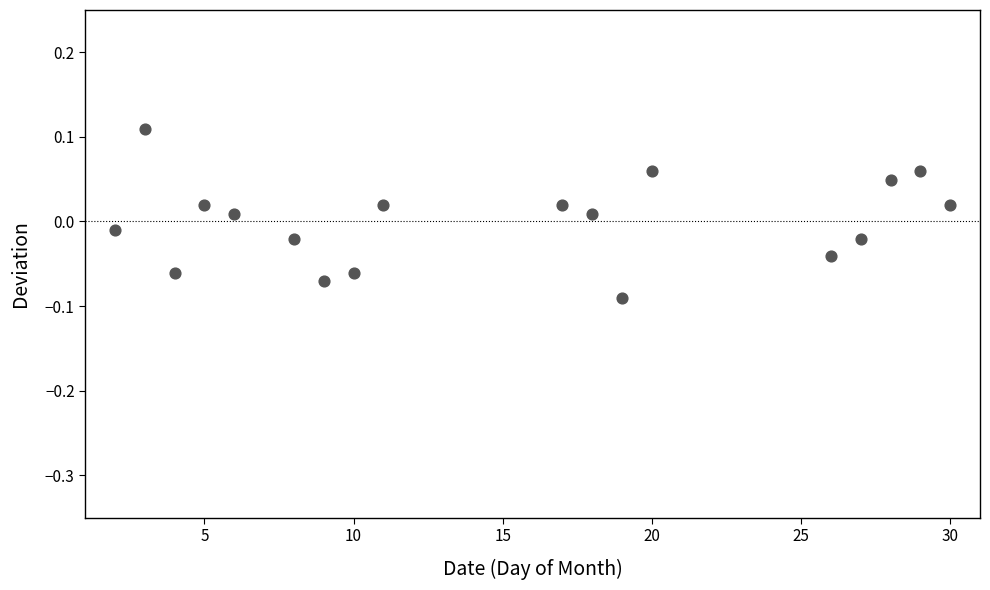

What is the range of X values (max minus min)?

28.0